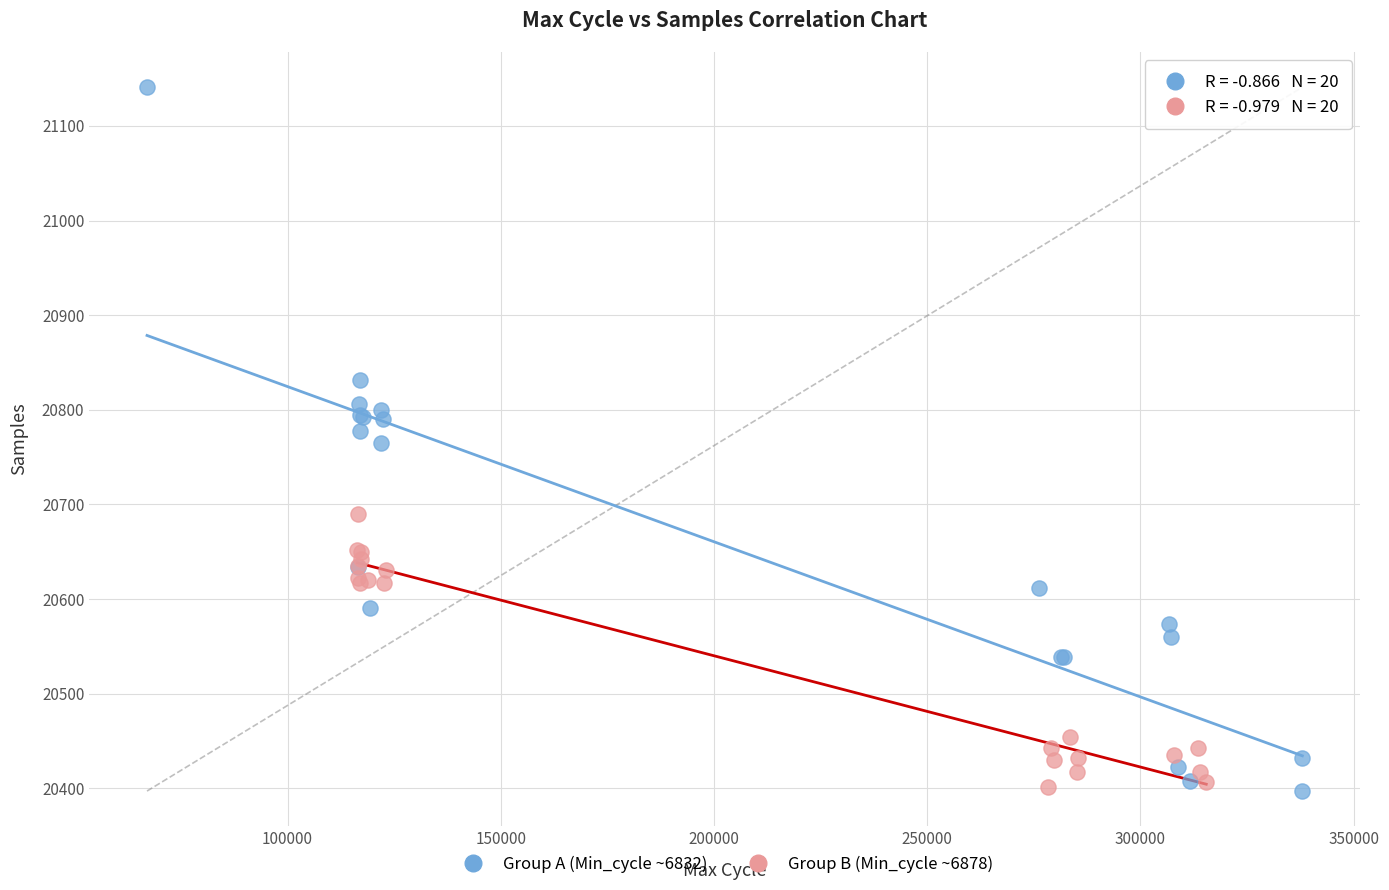

Which series has the widest spread of Y values?

Group A (Min_cycle ~6832)